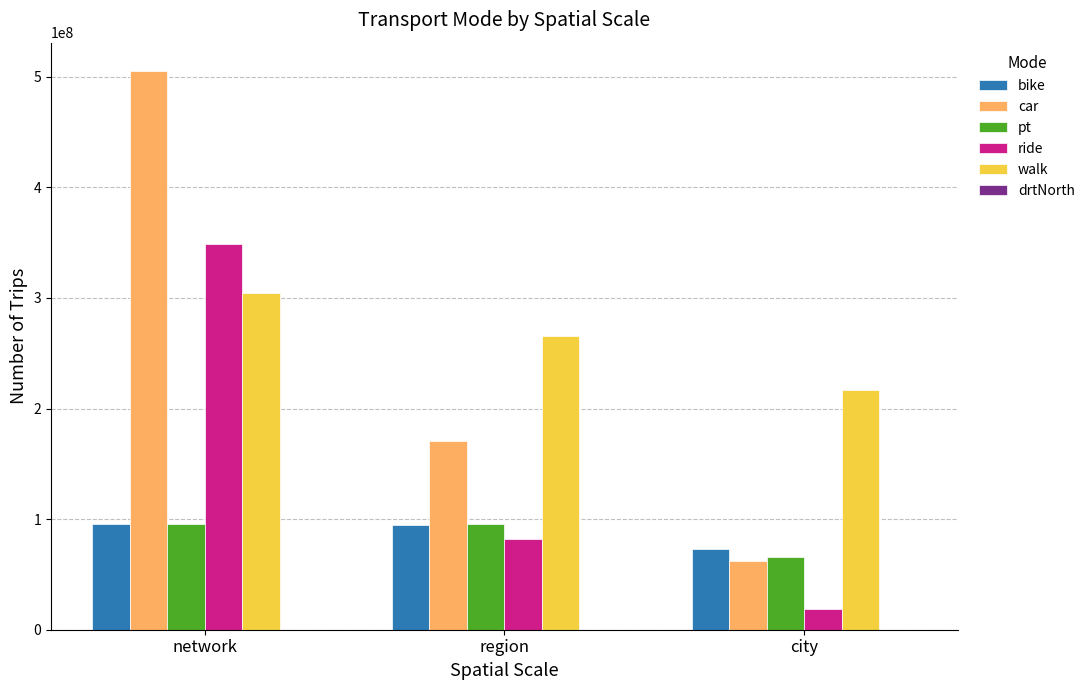

How many data points does each series have?

3